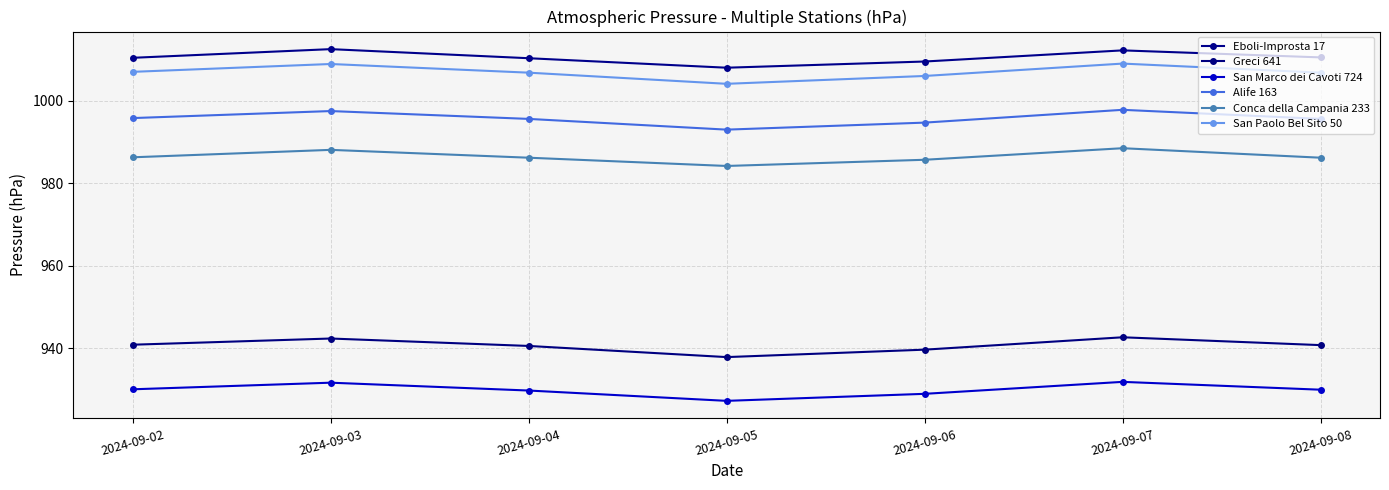

How many interior local valleys does the San Marco dei Cavoti 724 series have?

1